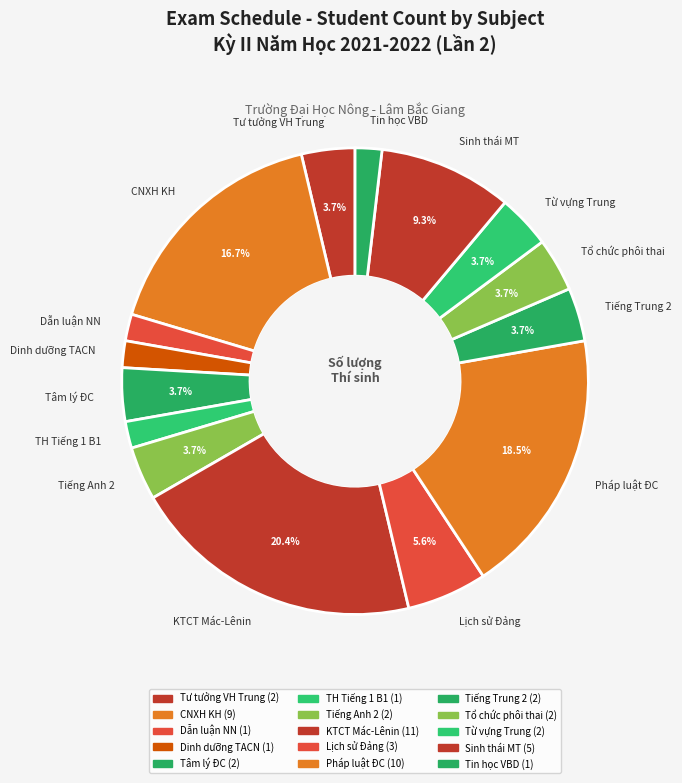

Count the number of slices in the pie.

15